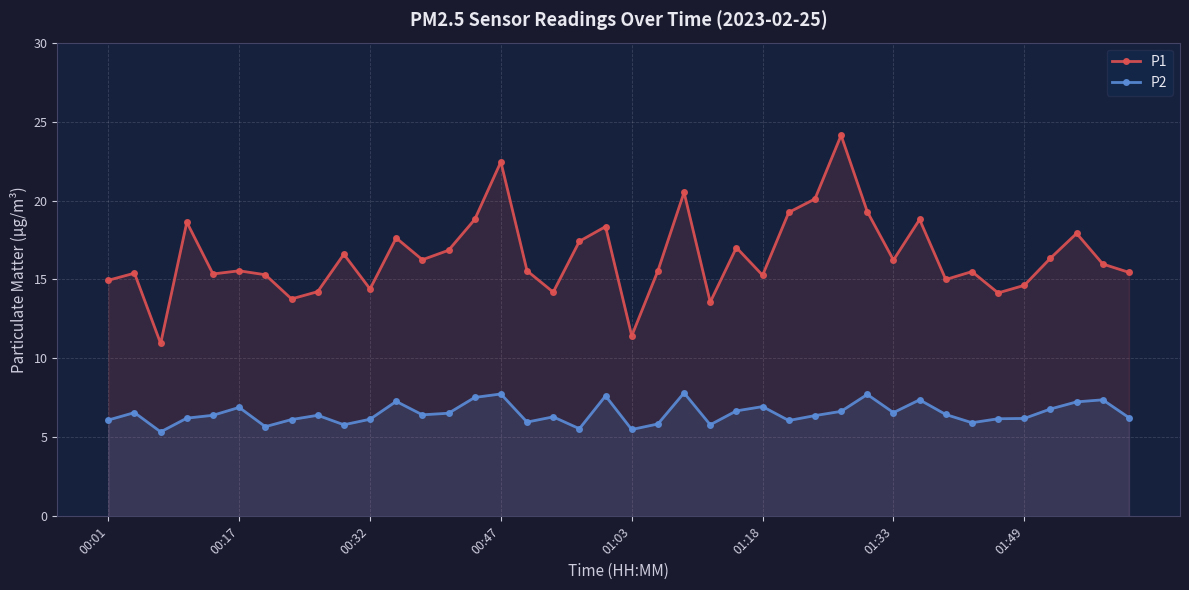

The P2 series shows 3.1 at 39. True or false?

False